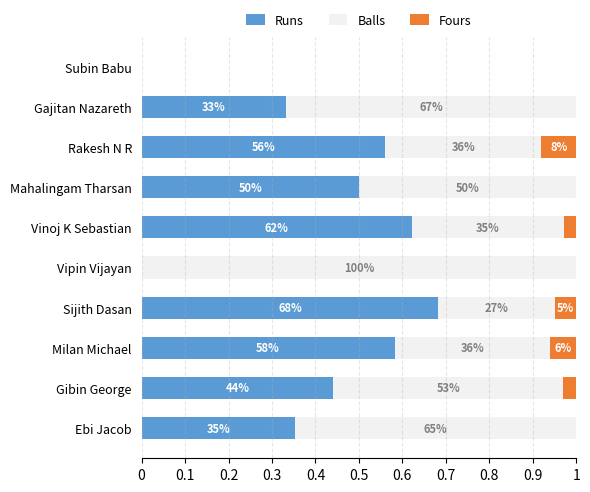

What are all the series names shown in the legend?

Runs, Balls, Fours